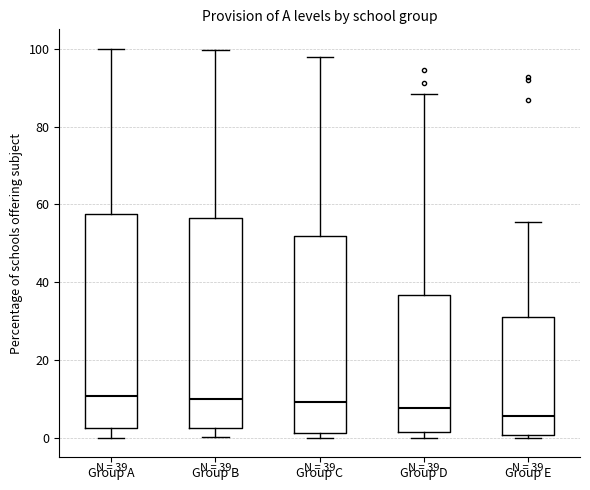

Which box has the lowest median line?

Group E